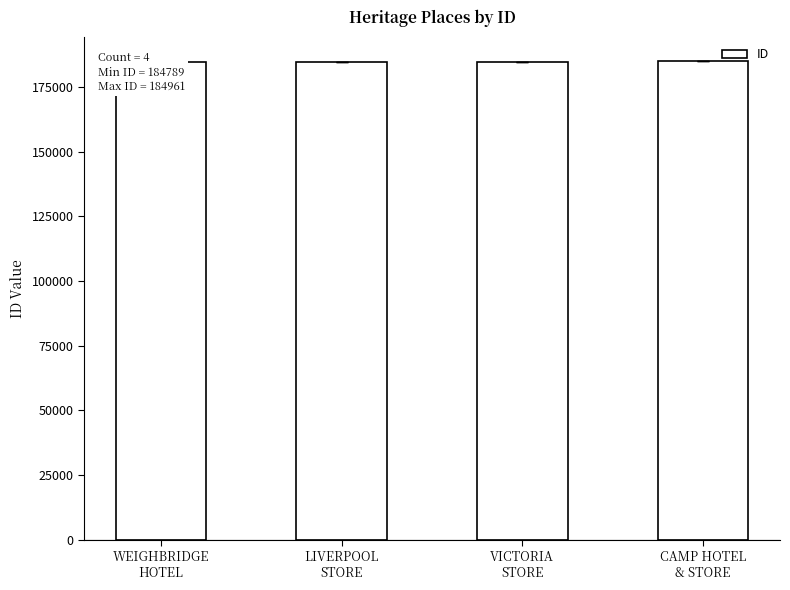

What is the difference between the second highest and second lowest values?

12